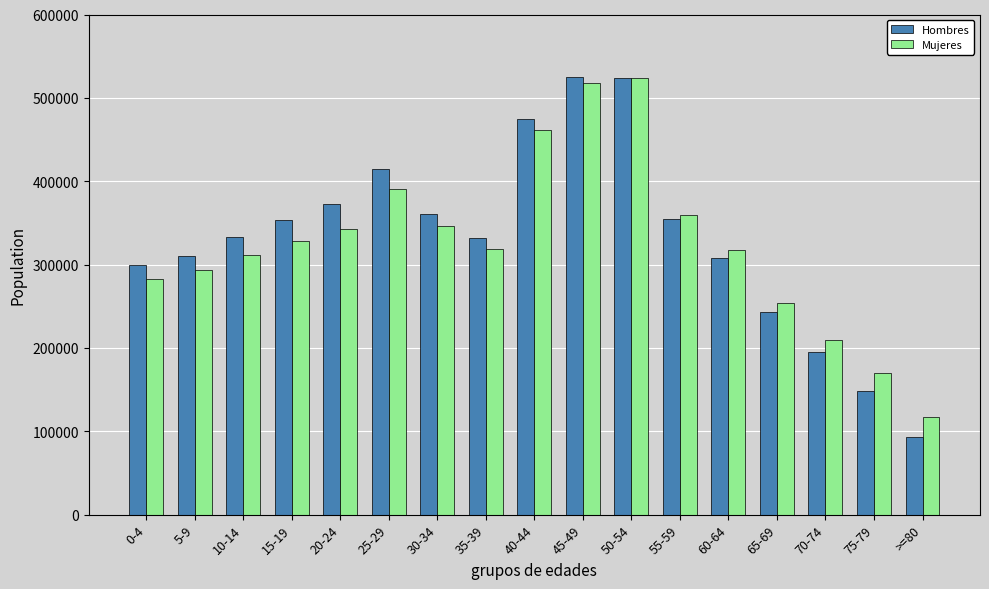

Which series changed the most between 10-14 and 75-79?

Hombres